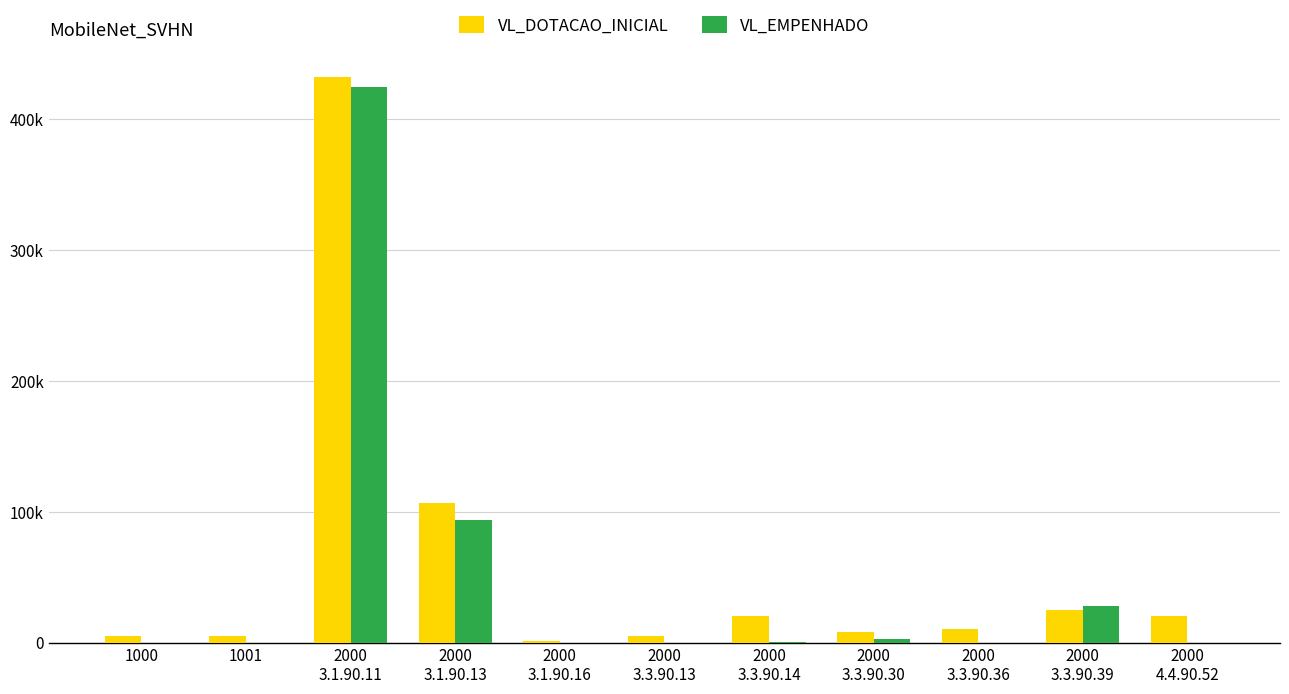

Rank the categories by VL_DOTACAO_INICIAL value from lowest to highest.

2000
3.1.90.16, 1000, 1001, 2000
3.3.90.13, 2000
3.3.90.30, 2000
3.3.90.36, 2000
3.3.90.14, 2000
4.4.90.52, 2000
3.3.90.39, 2000
3.1.90.13, 2000
3.1.90.11